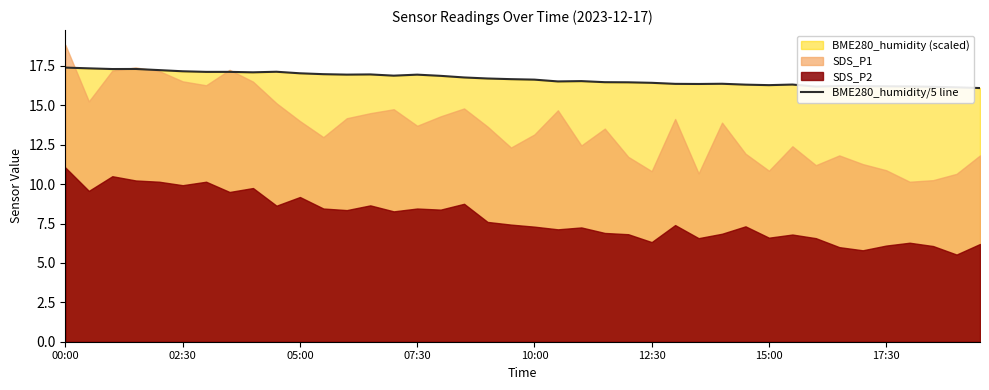

What is the change in value from 05:00 to 39?

-1.2